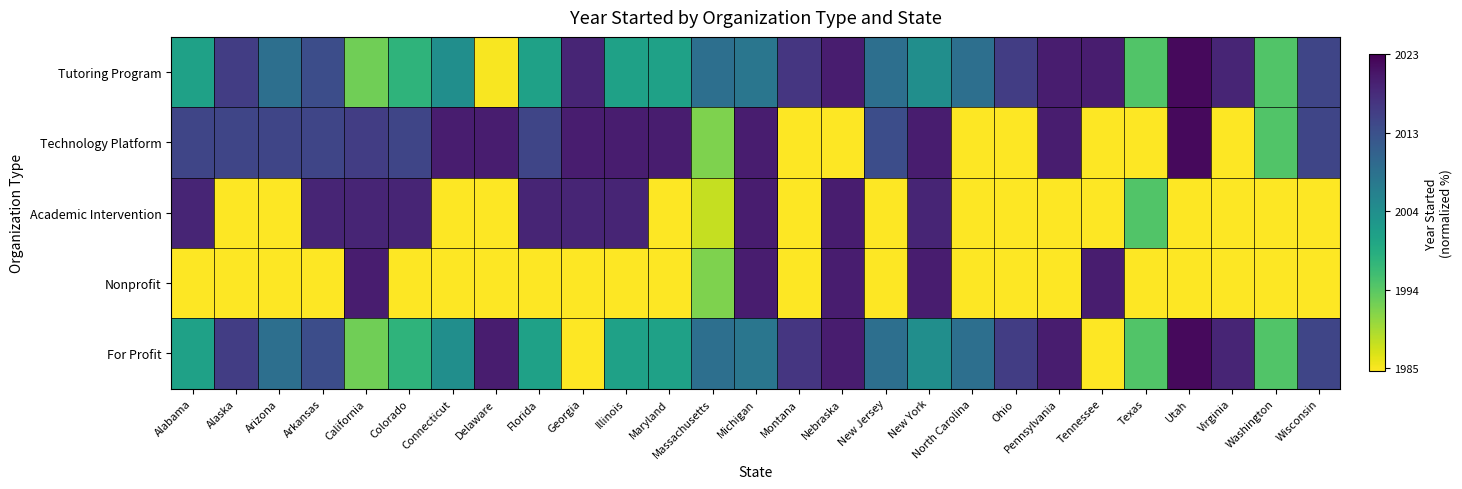

Rank the series by their maximum value, from lowest to highest.

Academic Intervention, Nonprofit, Tutoring Program, Technology Platform, For Profit